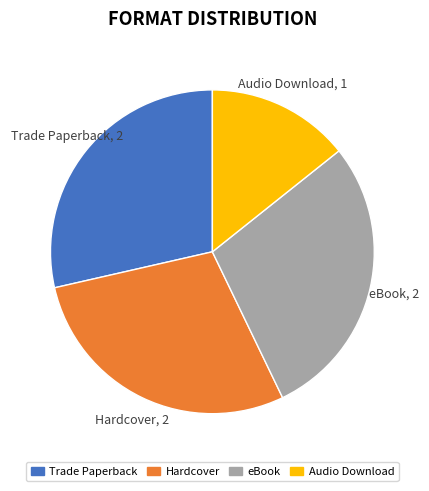

Which category has the smallest portion of the pie?

Audio Download